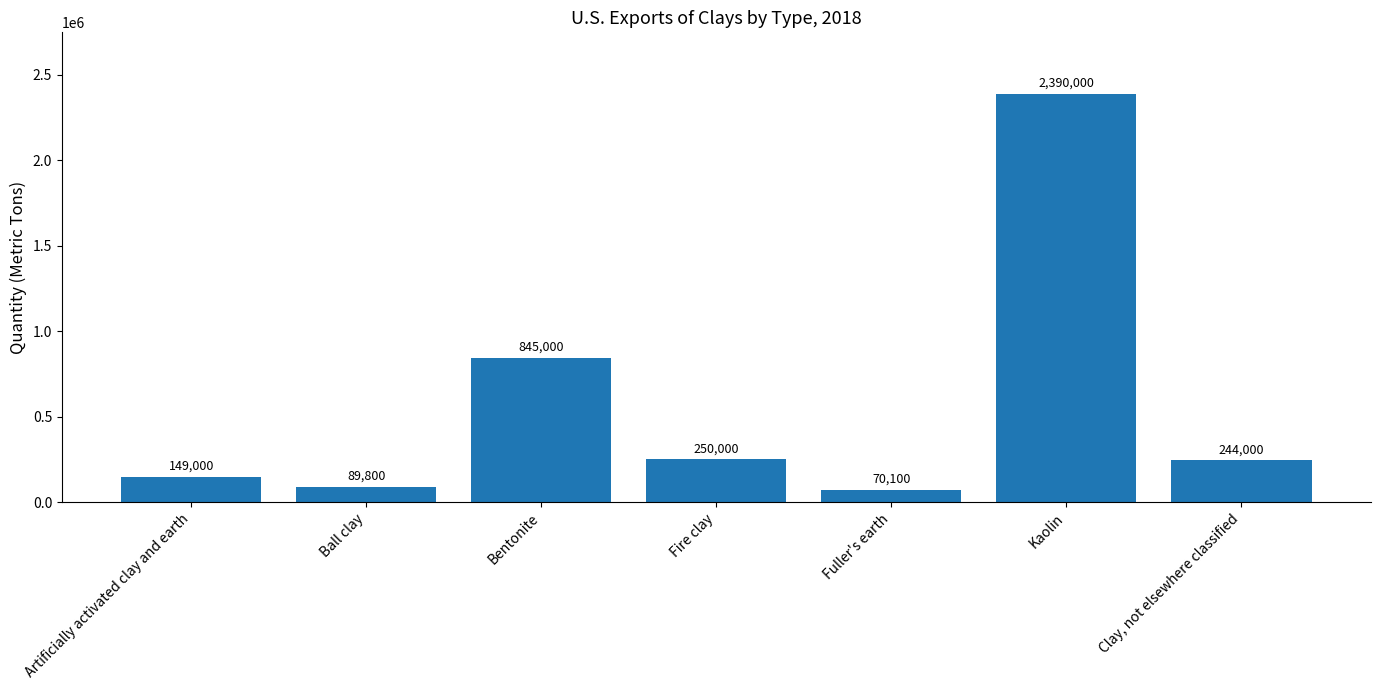

What is the label of the 2nd bar from the left?

Ball clay